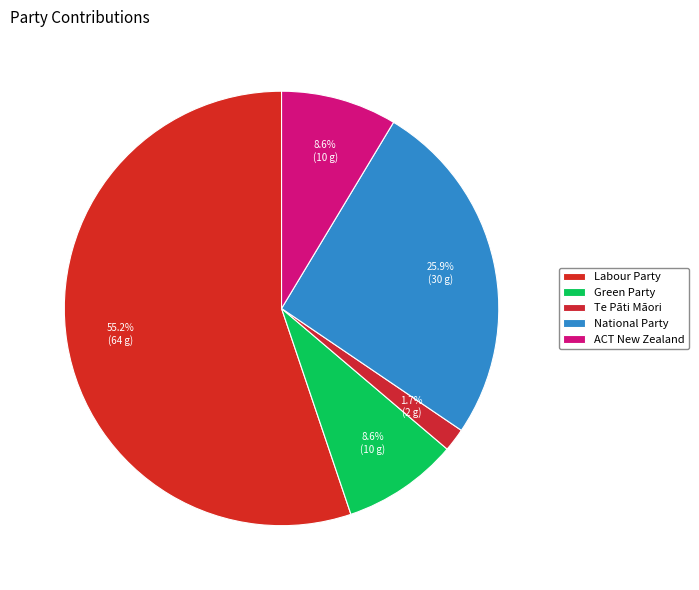

Rank the categories by value from highest to lowest.

Labour Party, National Party, Green Party, ACT New Zealand, Te Pāti Māori